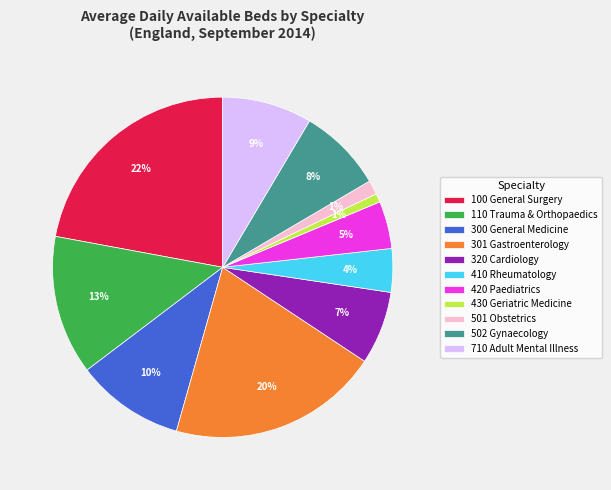

To the nearest percent, what is the combined percentage of 110 Trauma & Orthopaedics and 320 Cardiology?

20%